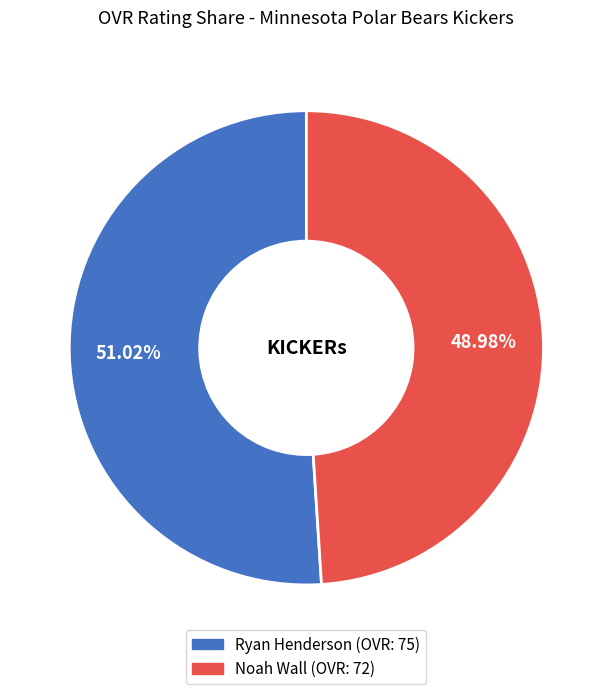

Combined, do Ryan Henderson and Noah Wall account for over 50%?

Yes